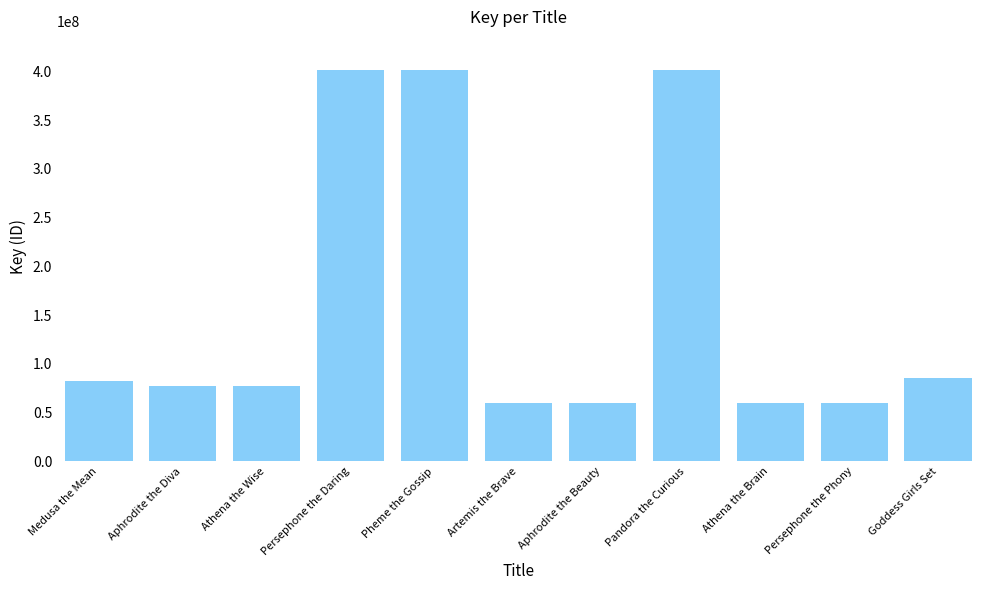

How many bars are there in total?

11